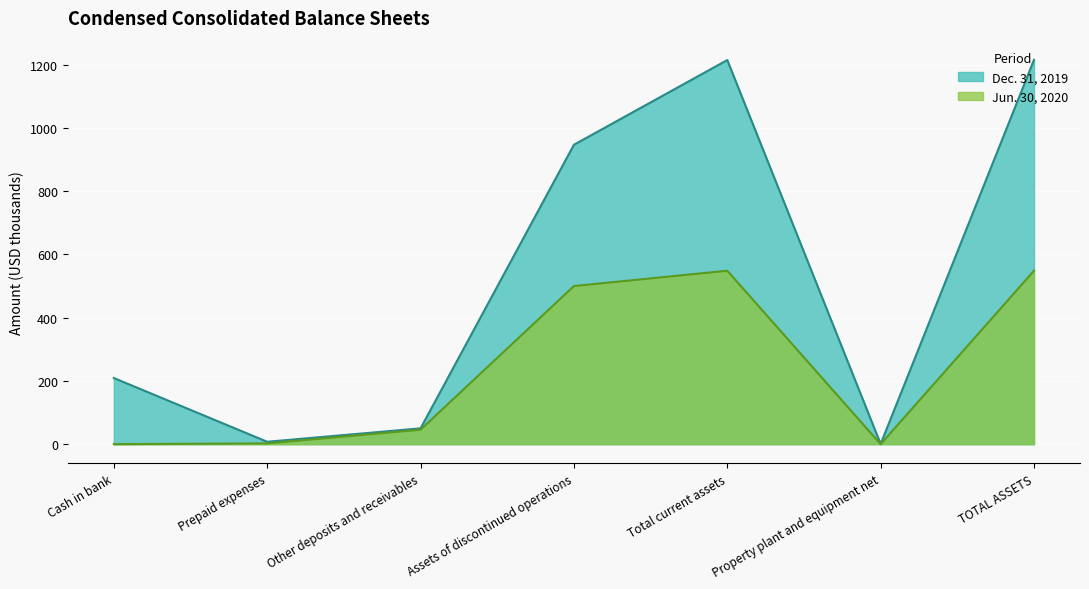

At Total current assets, list the series in order from largest to smallest.

Dec. 31, 2019, Jun. 30, 2020